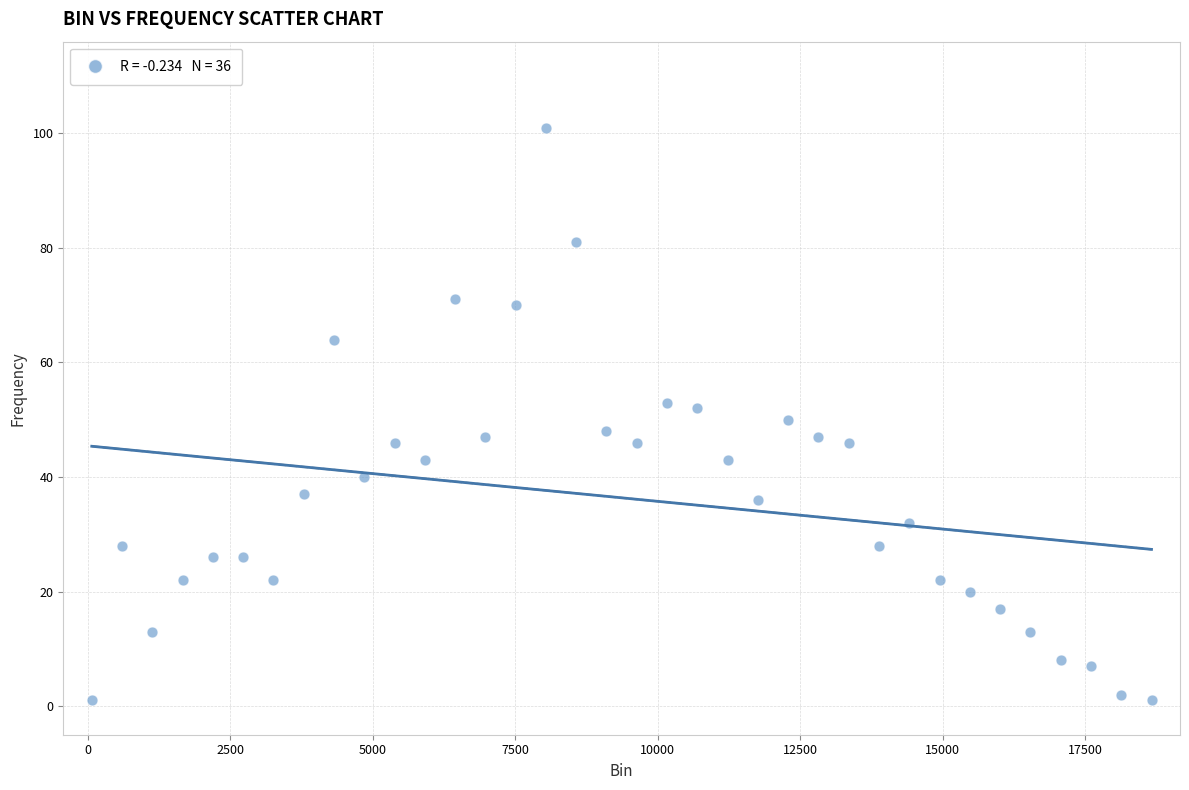

What is the range of X values (max minus min)?

18603